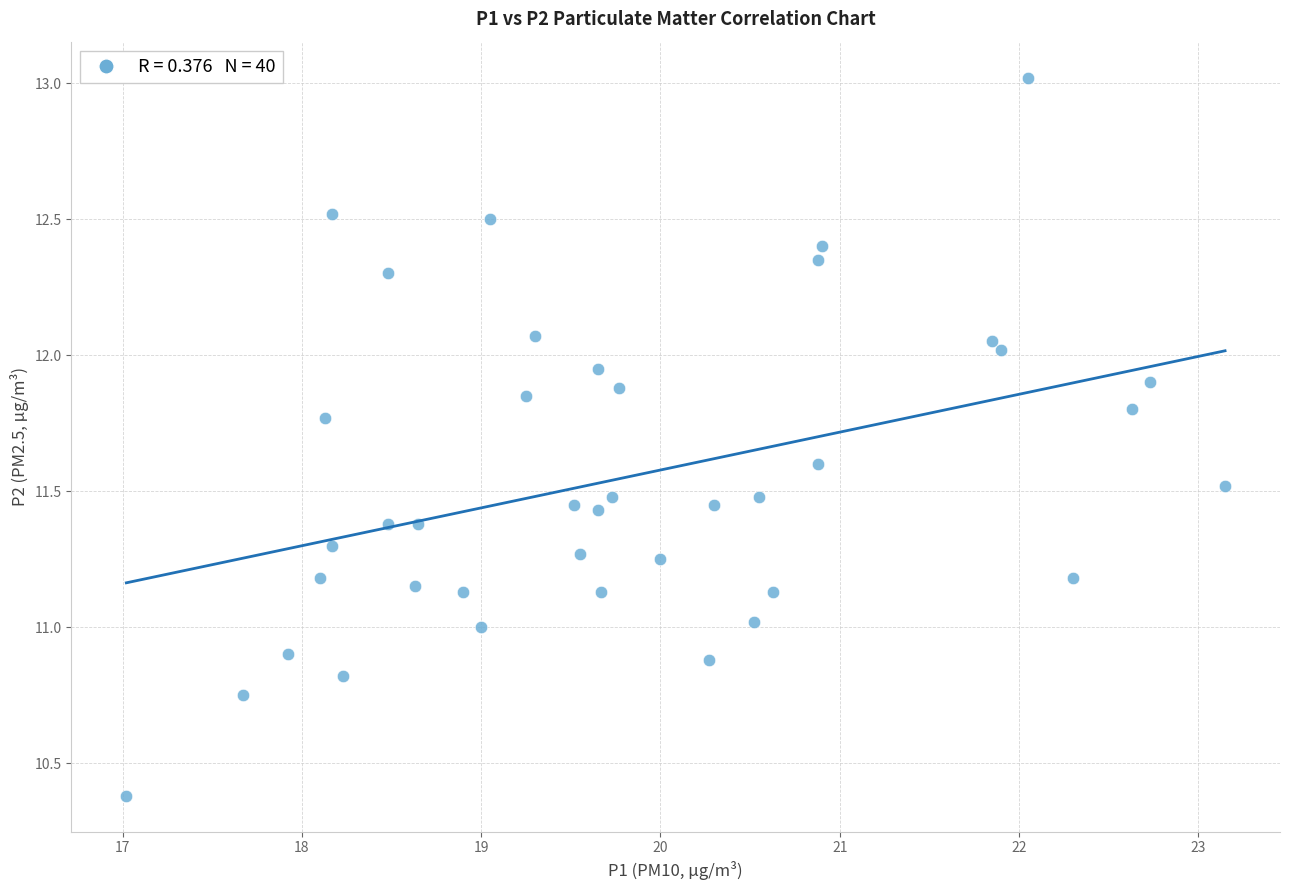

What is the range of Y values (max minus min)?

2.6